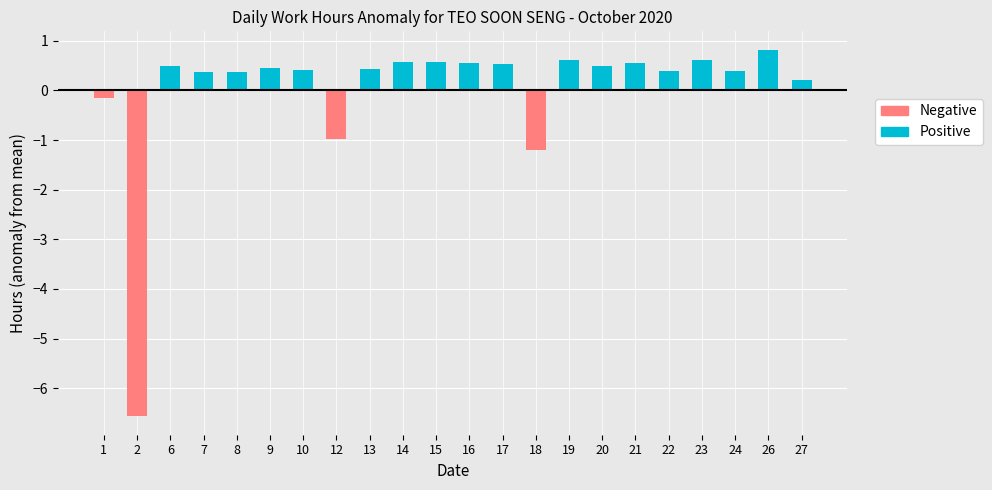

List the labels in order of value, smallest first.

2, 18, 12, 1, 27, 8, 7, 24, 22, 10, 13, 9, 6, 20, 17, 16, 21, 14, 15, 19, 23, 26